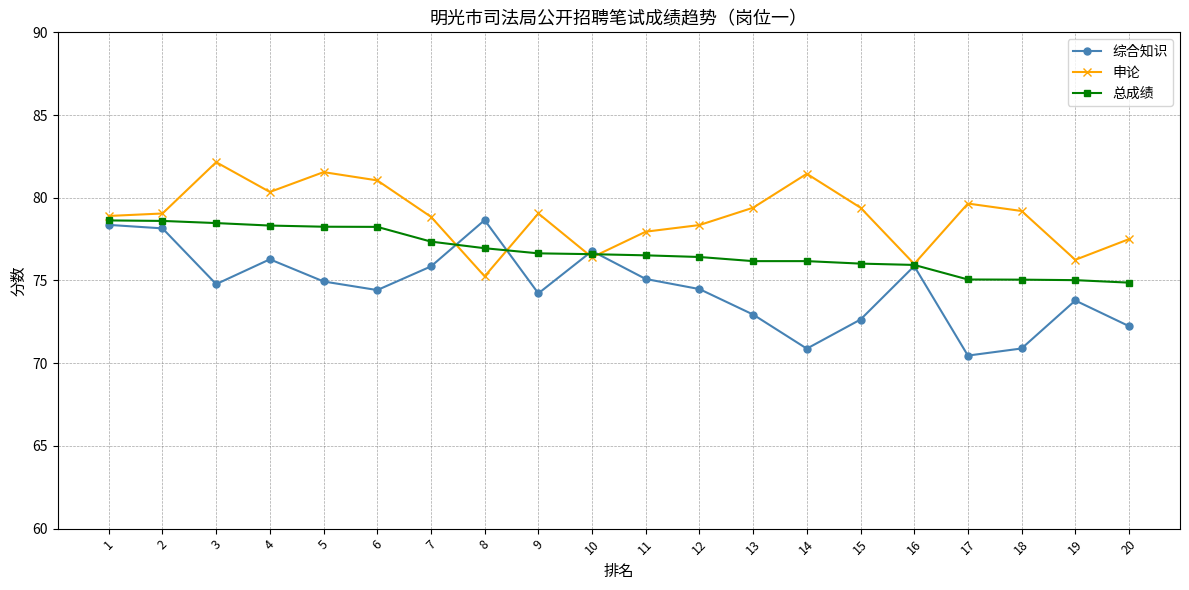

True or false: 申论 and 综合知识 cross at least once.

True